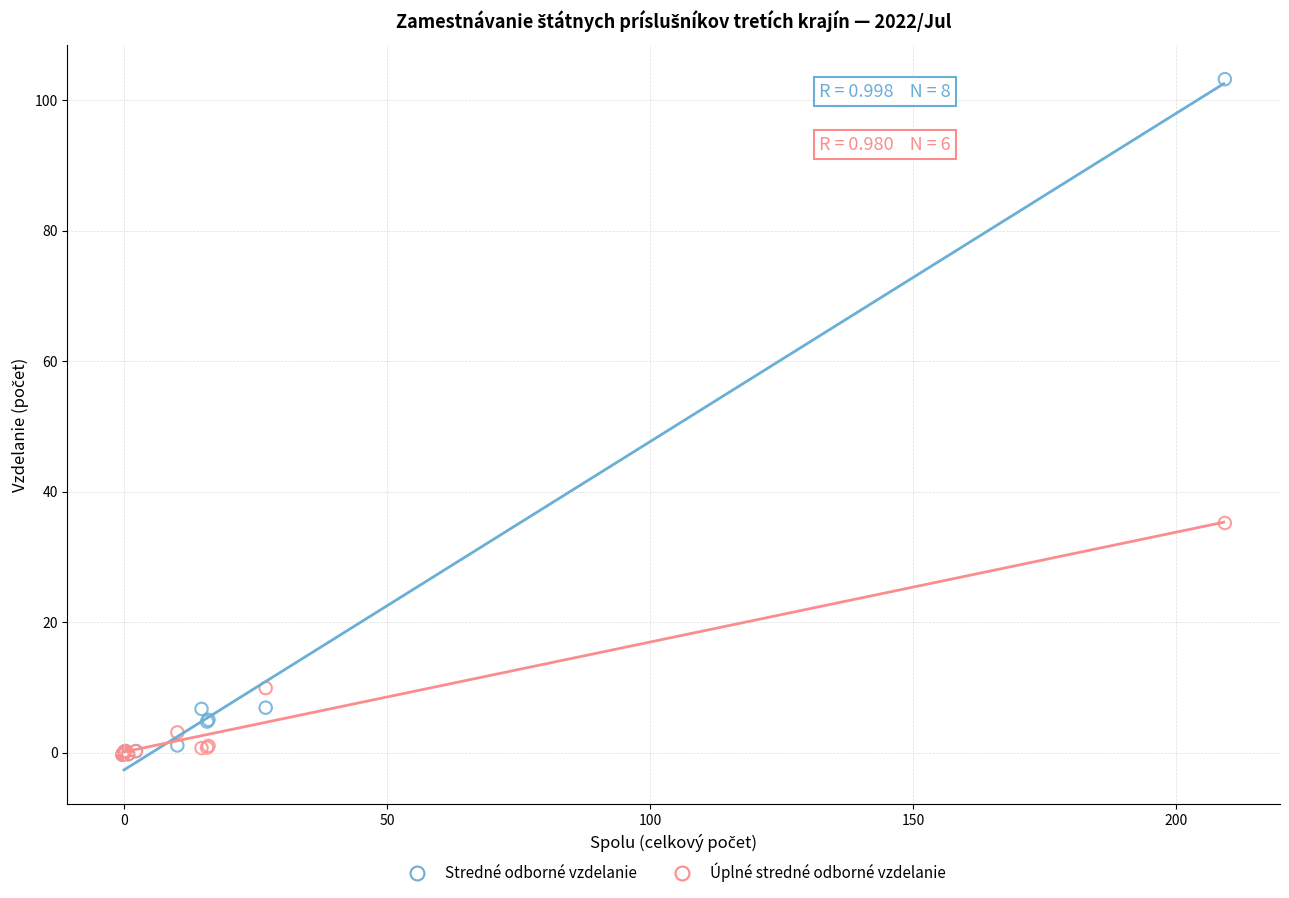

In the Stredné odborné vzdelanie series, what Y value is closest to 51?

6.9